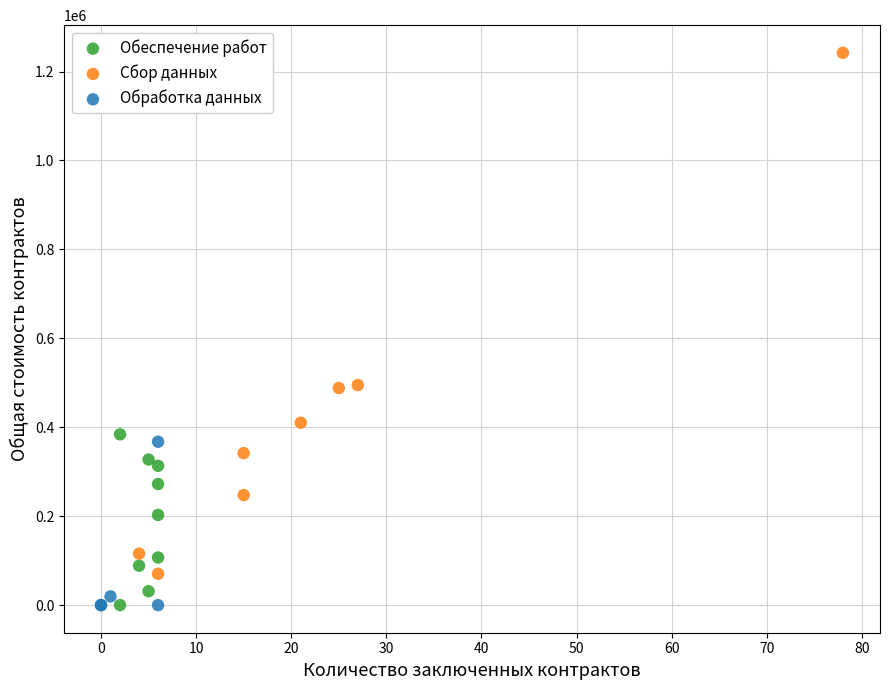

Which series reaches the maximum Y coordinate?

Сбор данных